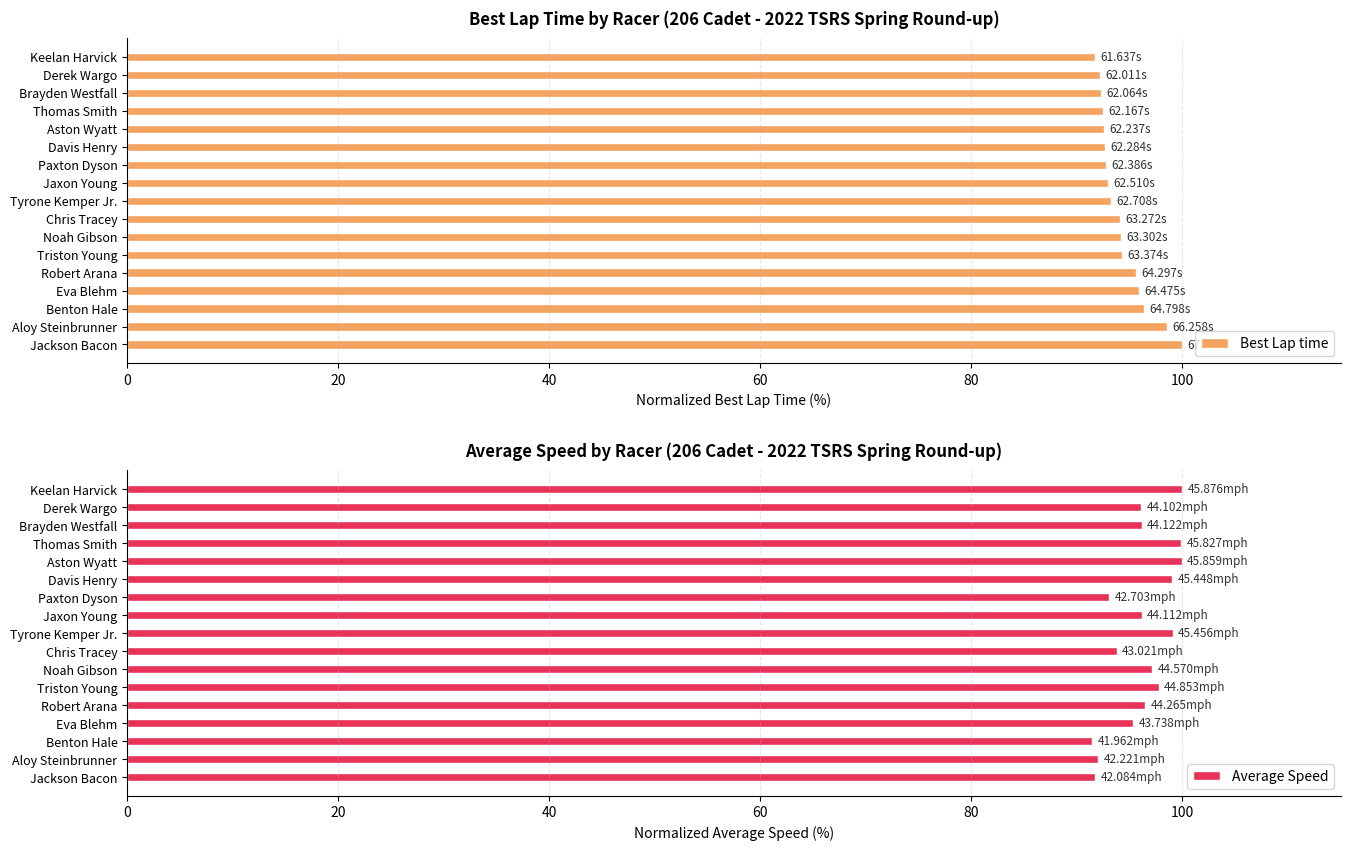

What is the sum of all Best Lap time values?

1602.2